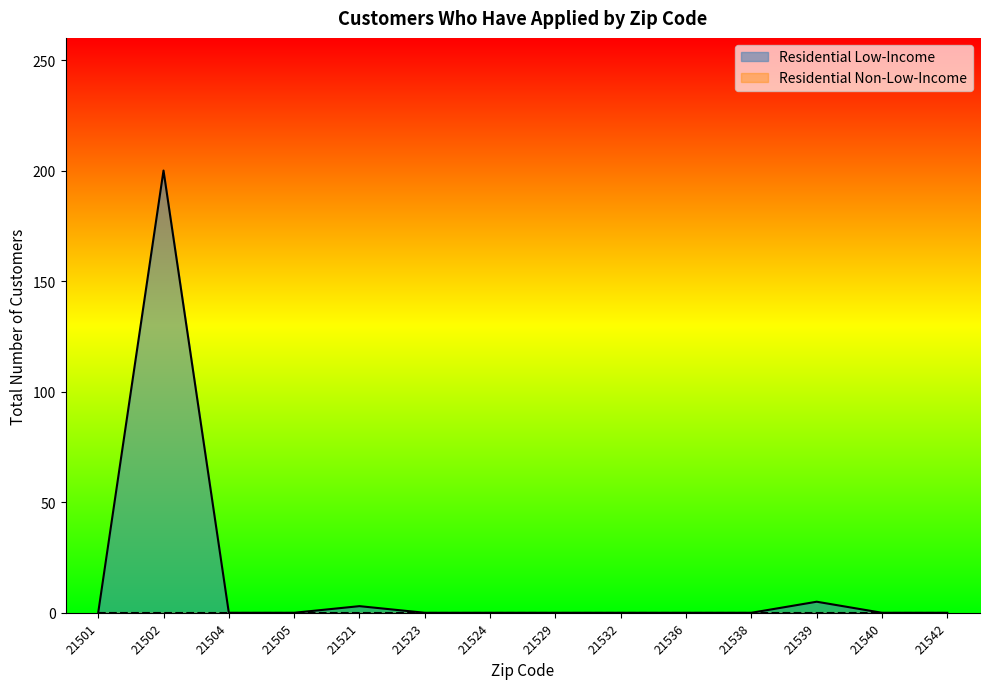

Reading right to left, what are all the values shown in this chart?

21542=0	21540=0	21539=5	21538=0	21536=0	21532=0	21529=0	21524=0	21523=0	21521=3	21505=0	21504=0	21502=200	21501=0